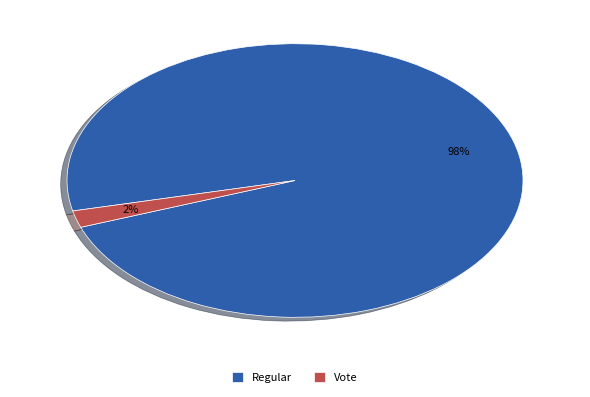

To the nearest percent, what portion does Regular represent?

98%